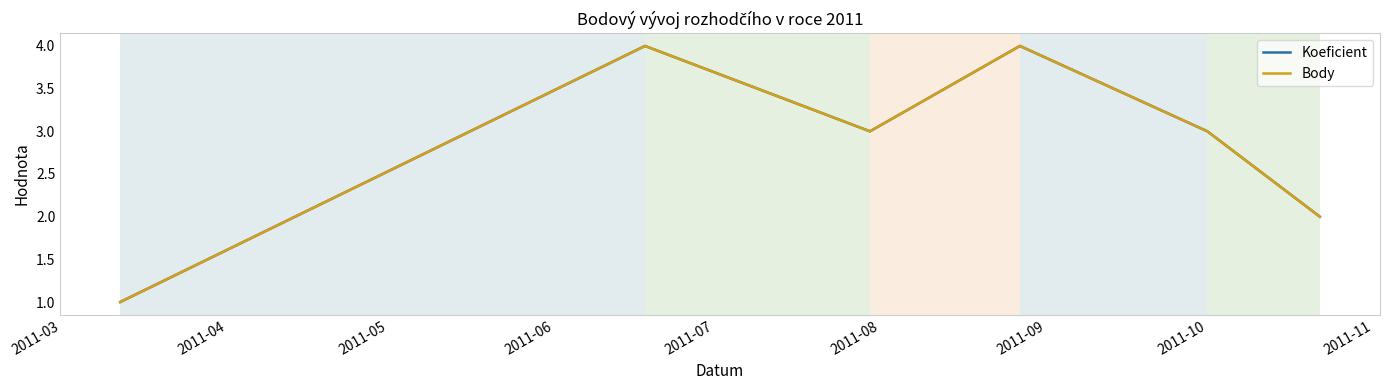

Does the chart have visible grid lines?

Yes